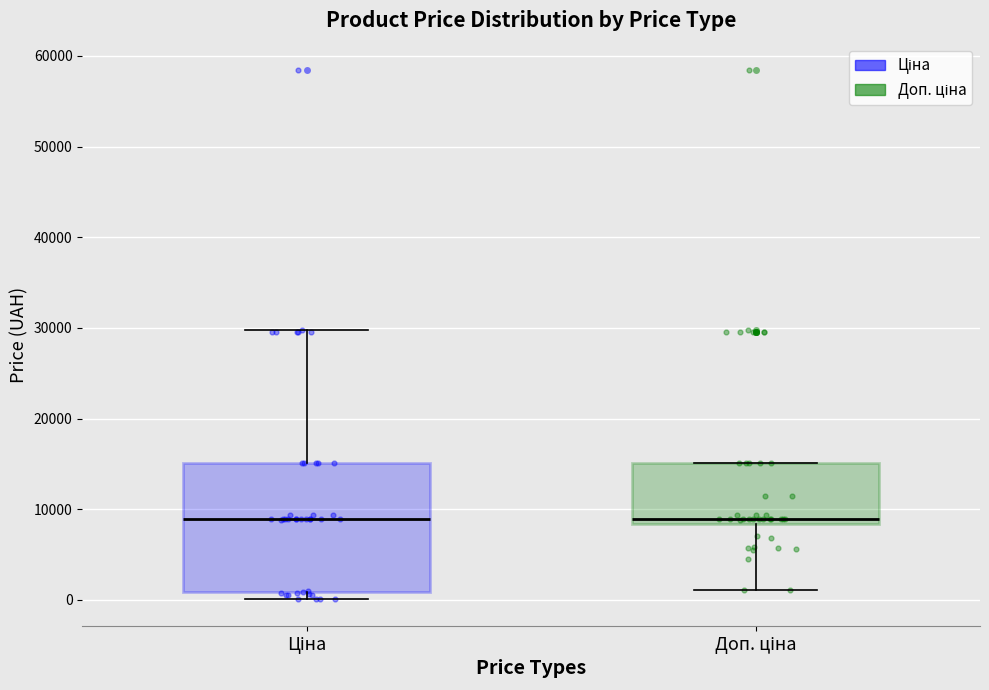

Reading left to right, read every box against the y-axis: the position of its median line, the range the box covers, and the ends of its whiskers. The values are not printed on the chart, so give them approximately, as read against the axis.

Ціна: median 9000, box 1000 to 15000, whiskers 0 to 30000
Доп. ціна: median 9000, box 8000 to 15000, whiskers 1000 to 15000